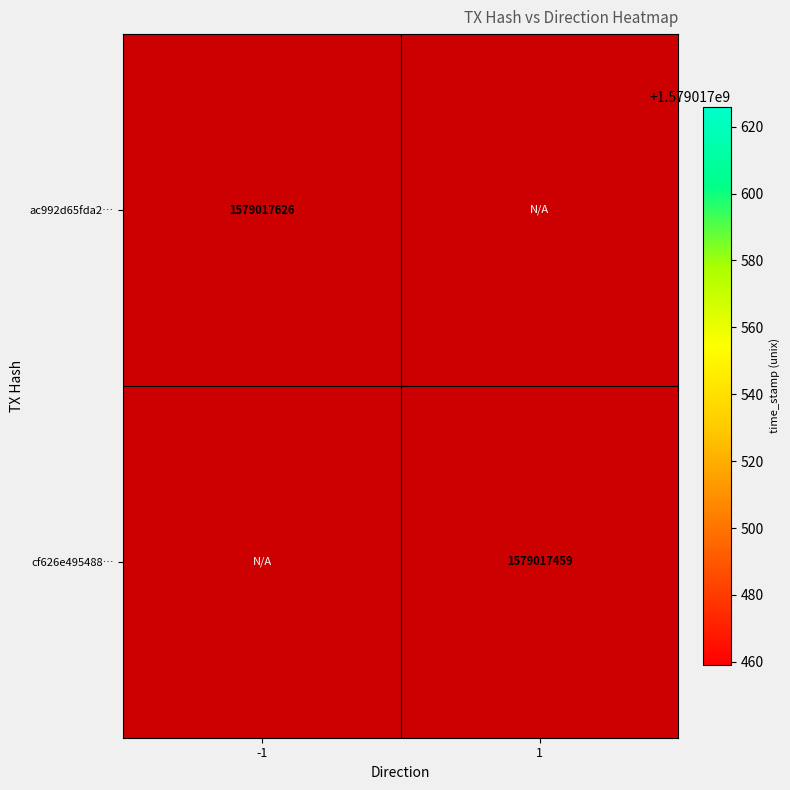

Reading left to right, list all the values displayed in this chart.

ac992d65fda2fe5eb5daa51013771905d228f6d: -1=1579017626	1=0
cf626e495488e6bb6c27f776e6fb5905aac8b7e: -1=0	1=1579017459